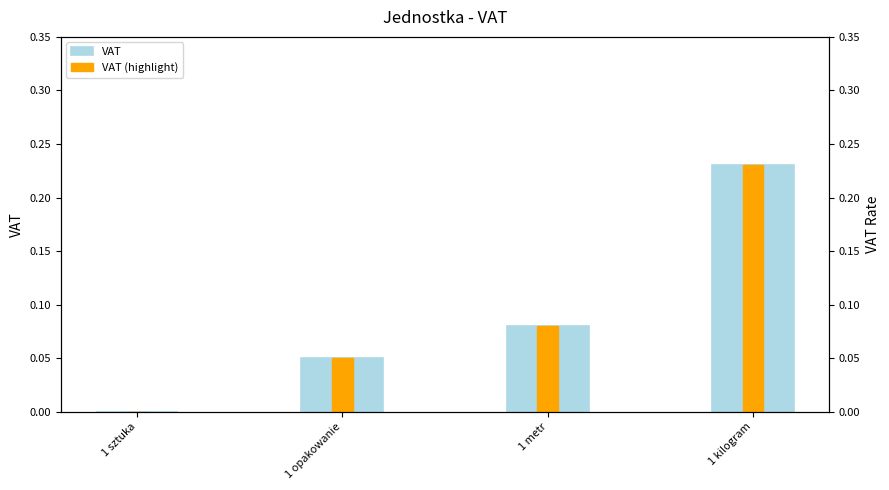

How many distinct data groups are displayed?

2